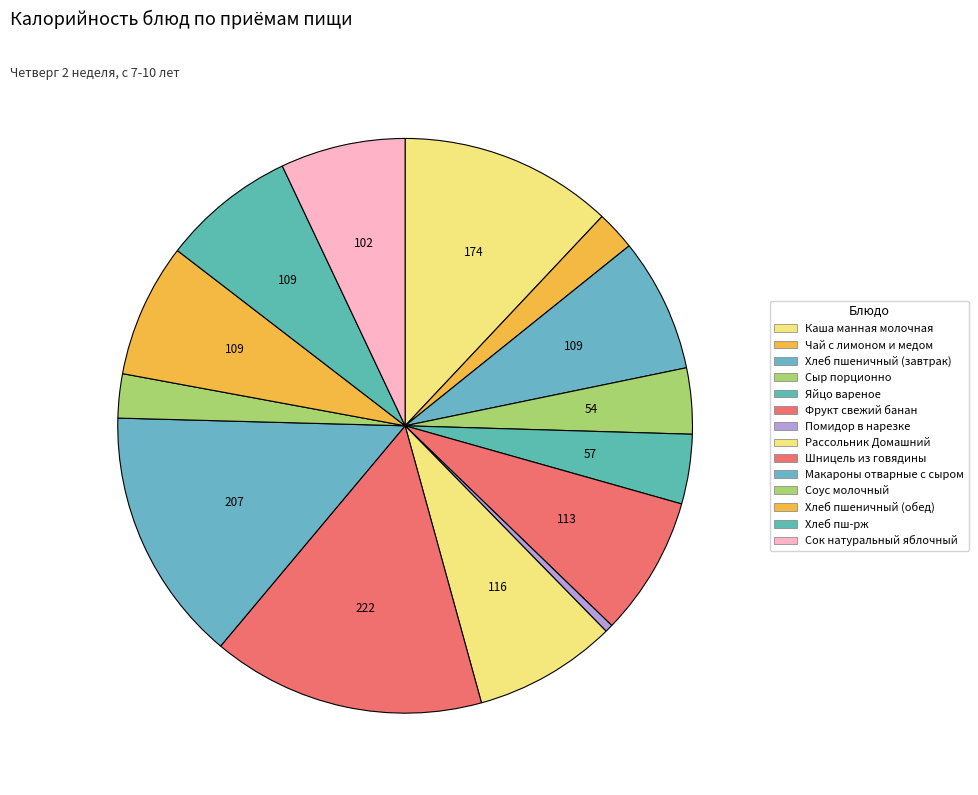

What is the largest slice in the pie chart?

Шницель из говядины